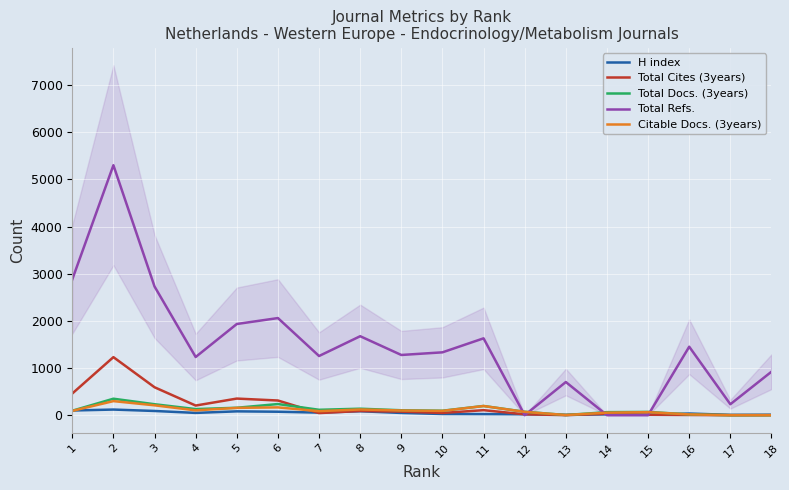

What is the spread (max minus min) of values at 9?

1230